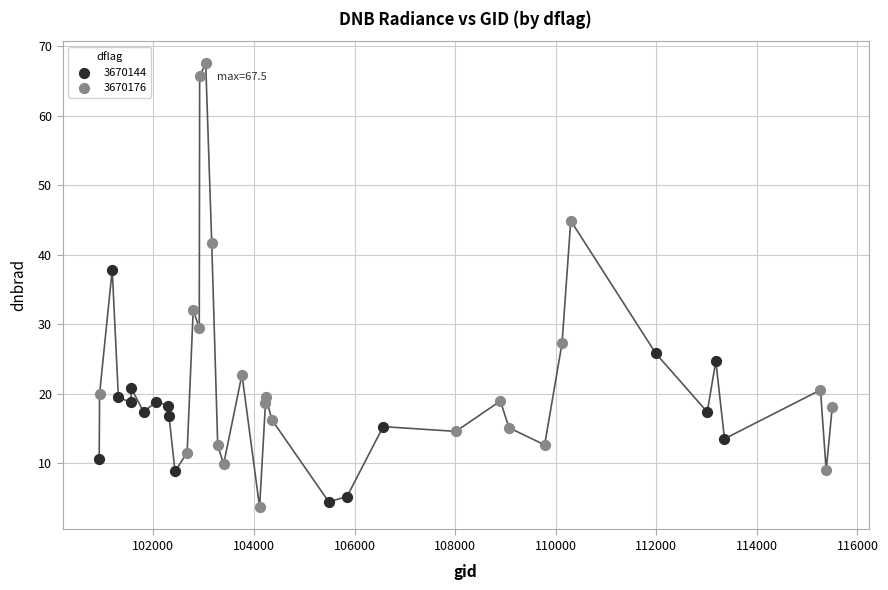

Which series has the largest Y range (max minus min)?

3670176